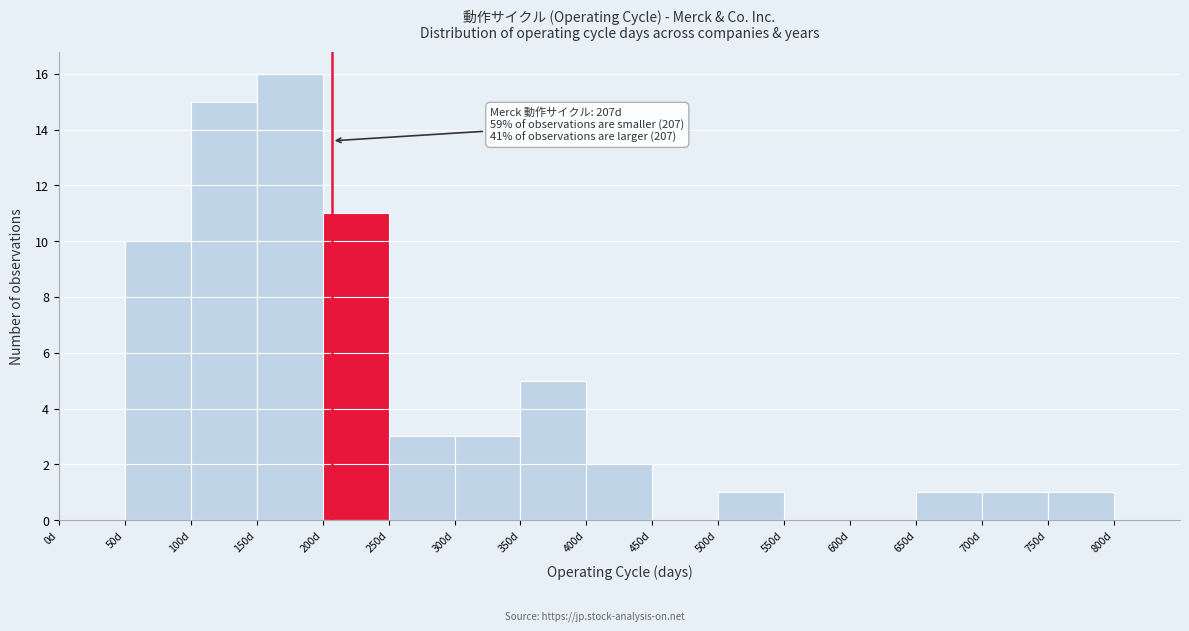

Over which range of the x-axis is the bar tallest?

150 to 200